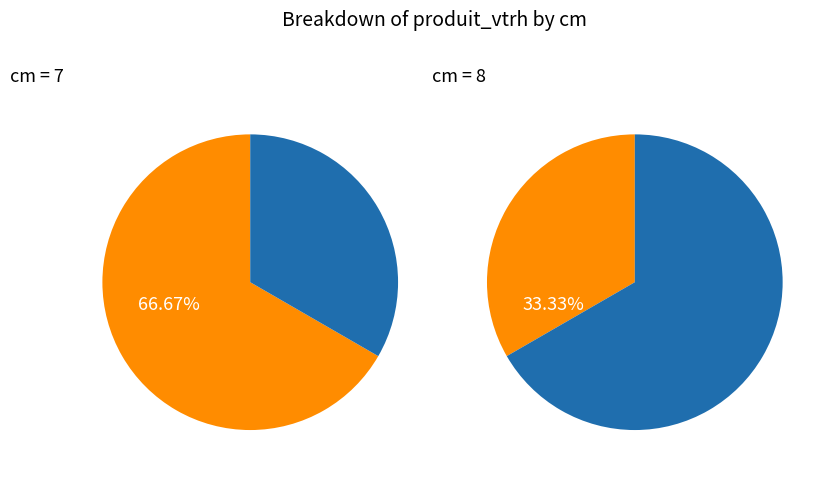

Is 7 the majority of the pie?

No